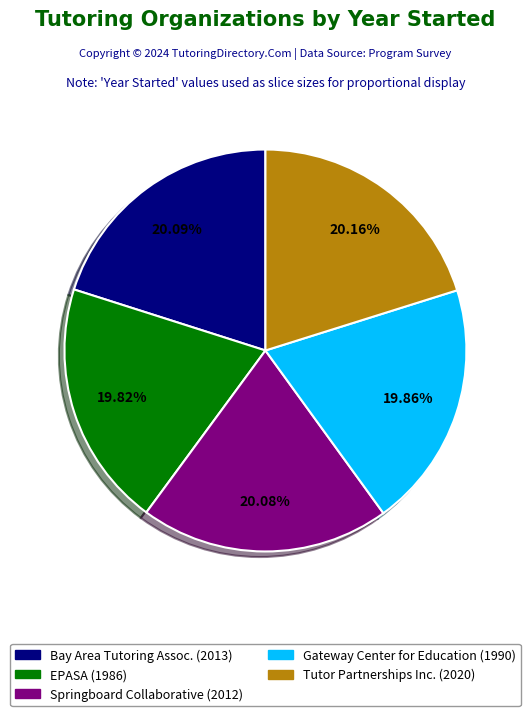

Is there any slice that represents more than half of the pie?

No